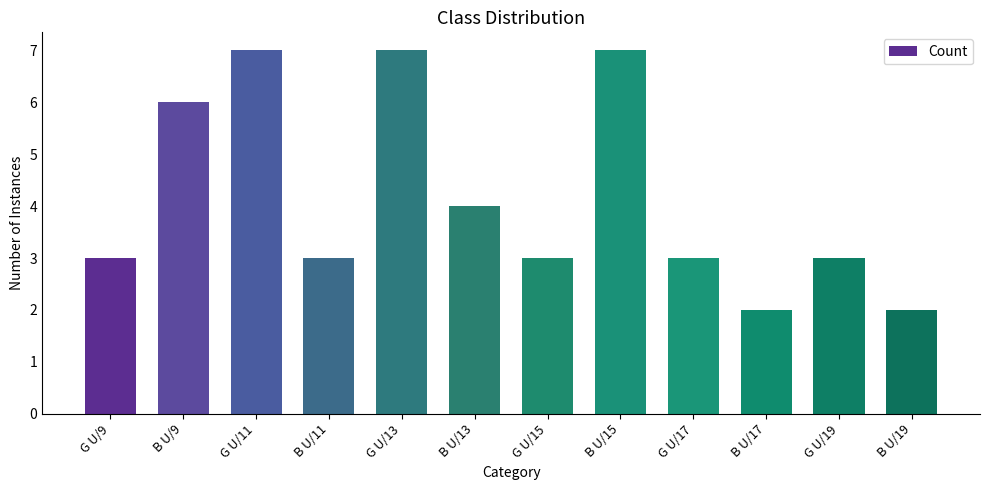

What is the ratio of the value at B U/11 to the value at G U/19?

1.0